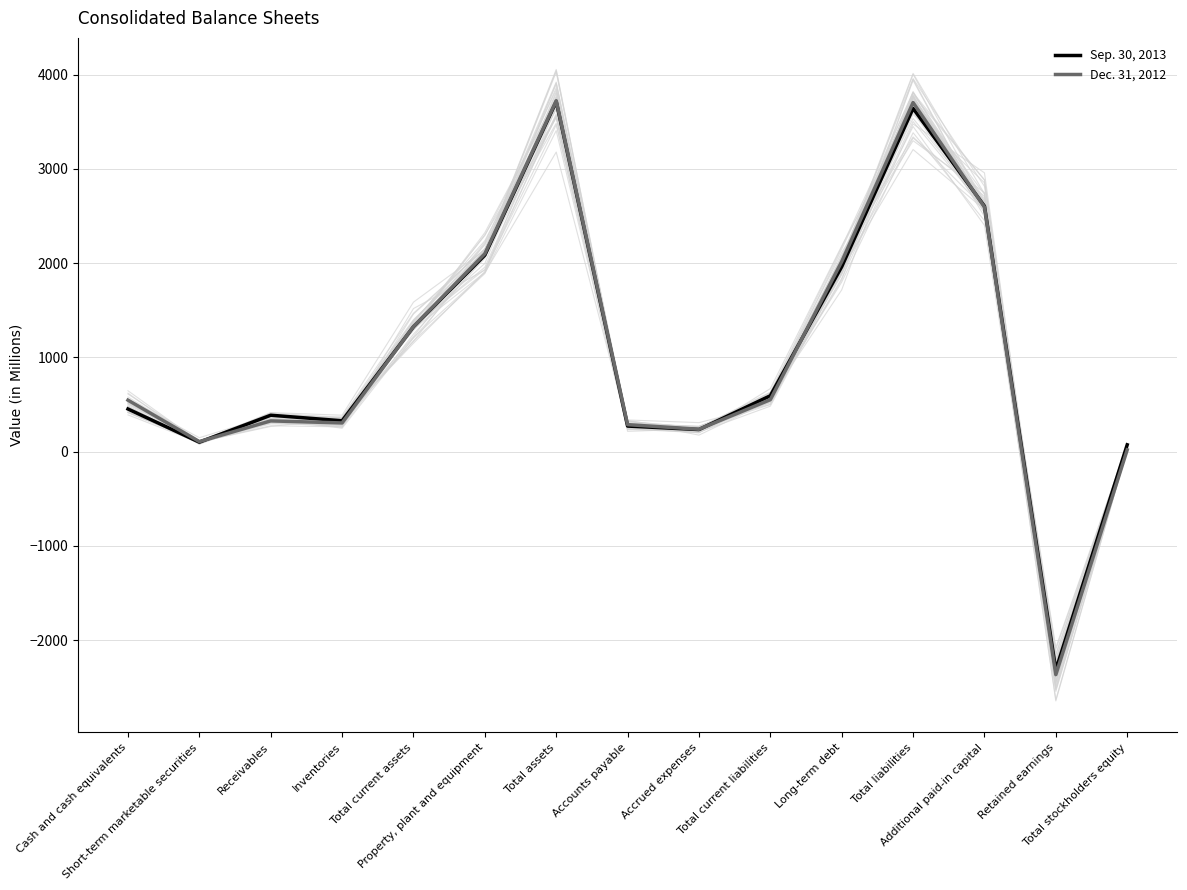

What is the lowest value of the Sep. 30, 2013 series?

-2317